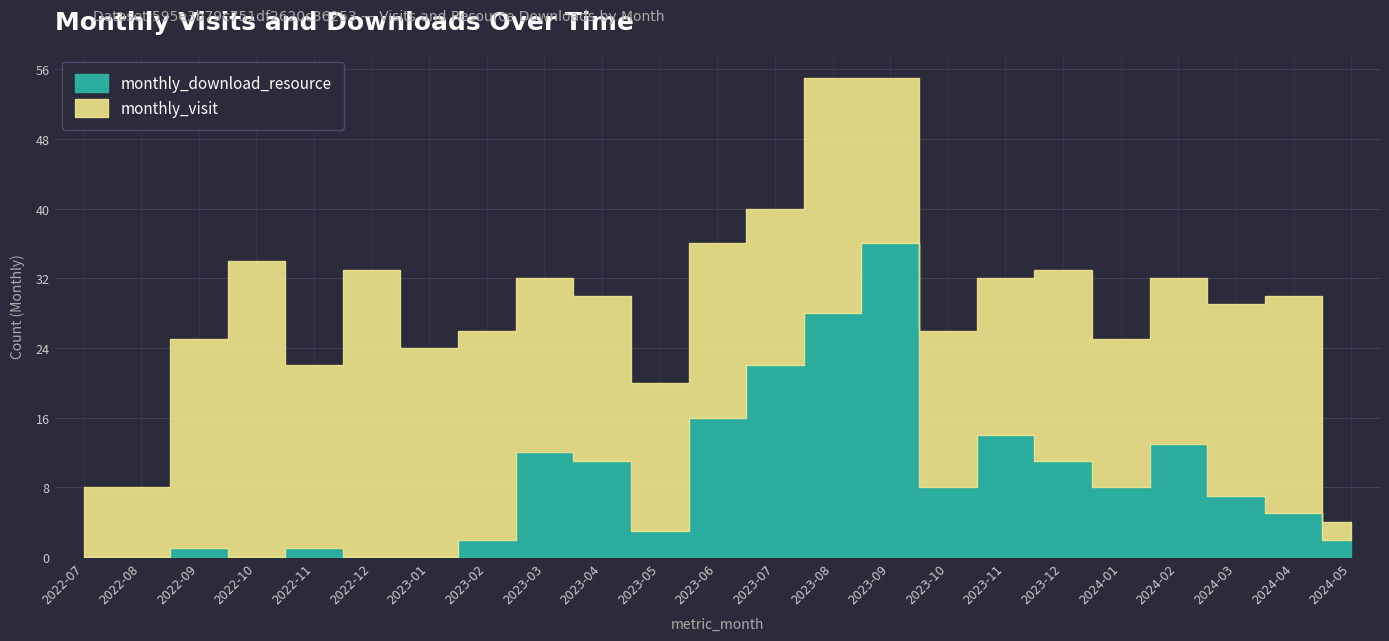

Does the chart have visible grid lines?

Yes